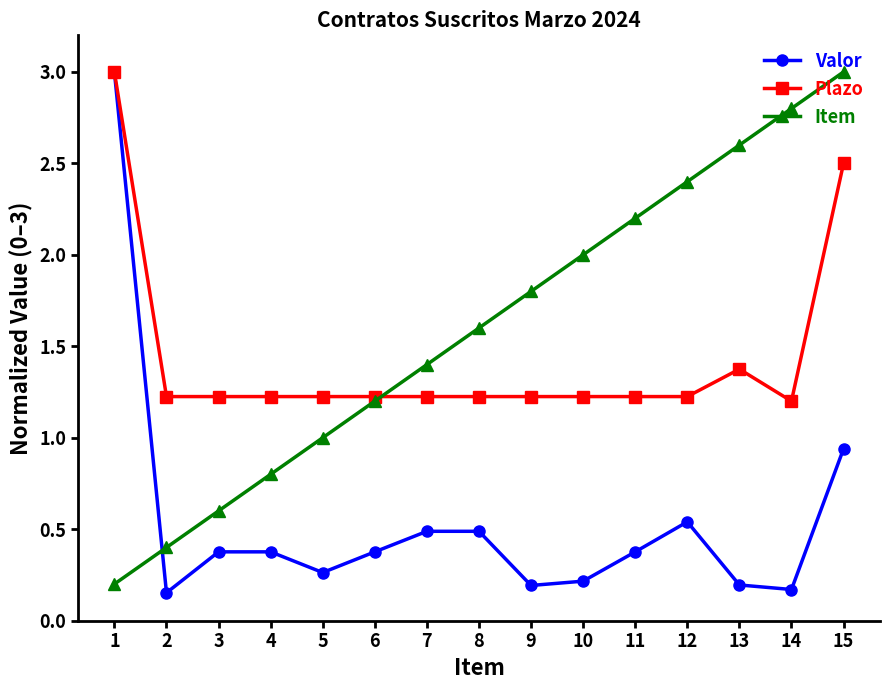

What is the spread (max minus min) of values at 6?

0.8